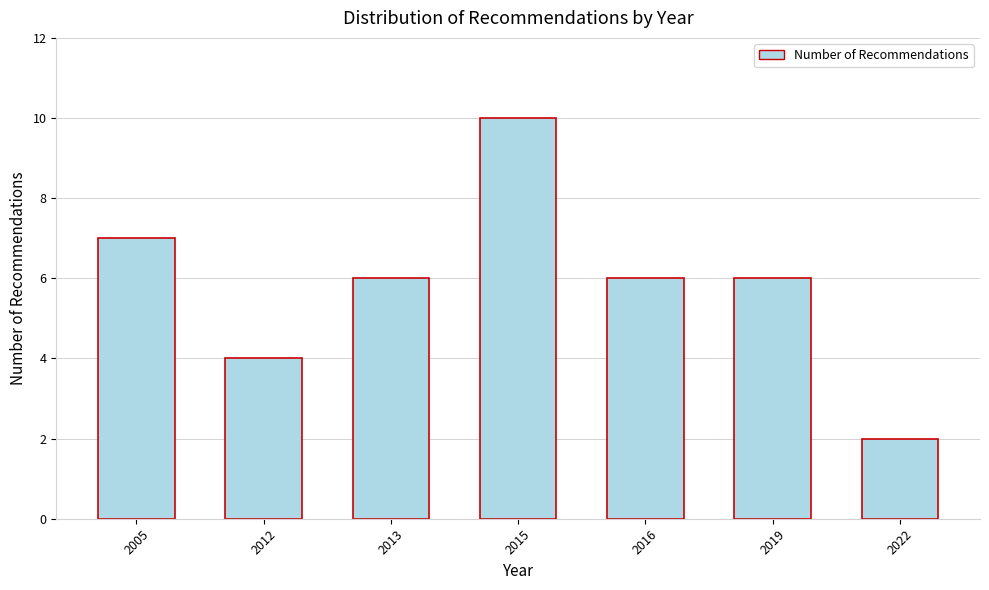

Reading left to right, transcribe all the data shown in this chart.

2005=7	2012=4	2013=6	2015=10	2016=6	2019=6	2022=2